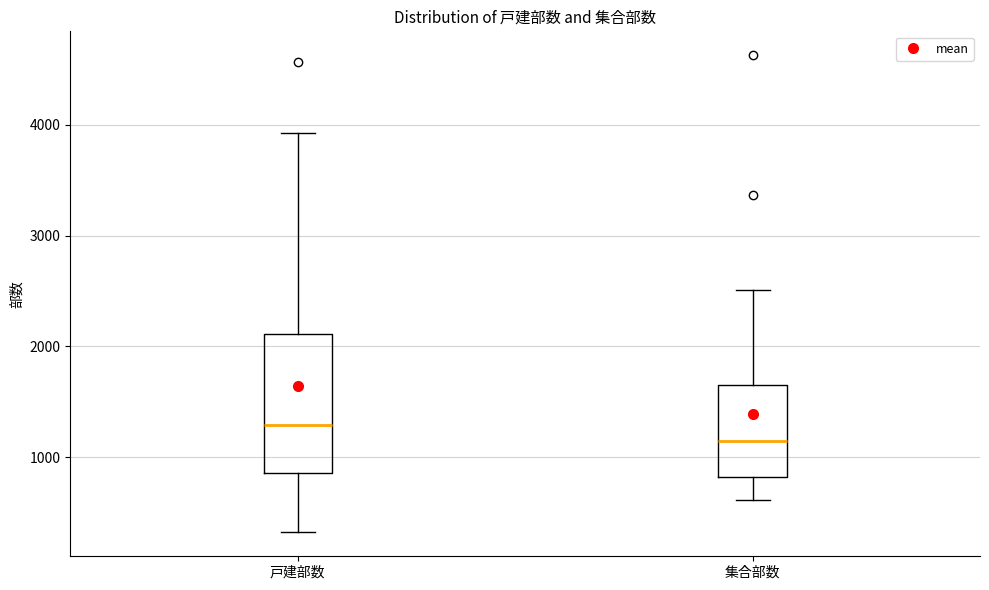

Reading left to right, transcribe this box plot: for each box, give where its median line is, the range the box spans, and where its two whiskers end, as read against the y-axis. The values are not printed on the chart, so give them approximately, as read against the axis.

戸建部数: median 1300, box 900 to 2100, whiskers 300 to 3900
集合部数: median 1200, box 800 to 1700, whiskers 600 to 2500